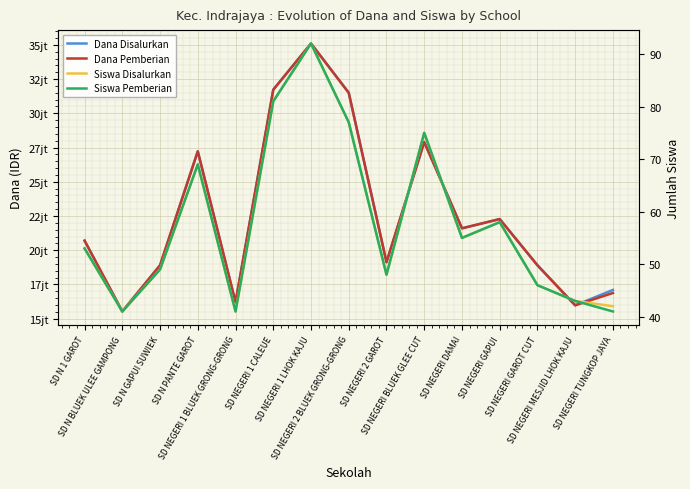

List the labels in order of Dana Disalurkan value, smallest first.

SD N BLUEK ULEE GAMPONG, SD NEGERI MESJID LHOK KAJU, SD NEGERI 1 BLUEK GRONG-GRONG, SD NEGERI TUNGKOP JAYA, SD N GAPUI SUWIEK, SD NEGERI GAROT CUT, SD NEGERI 2 GAROT, SD N 1 GAROT, SD NEGERI DAMAI, SD NEGERI GAPUI, SD N PANTE GAROT, SD NEGERI BLUEK GLEE CUT, SD NEGERI 2 BLUEK GRONG-GRONG, SD NEGERI 1 CALEUE, SD NEGERI 1 LHOK KAJU